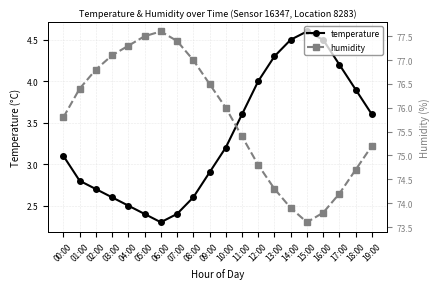

Where does the temperature series first go above 3?

00:00